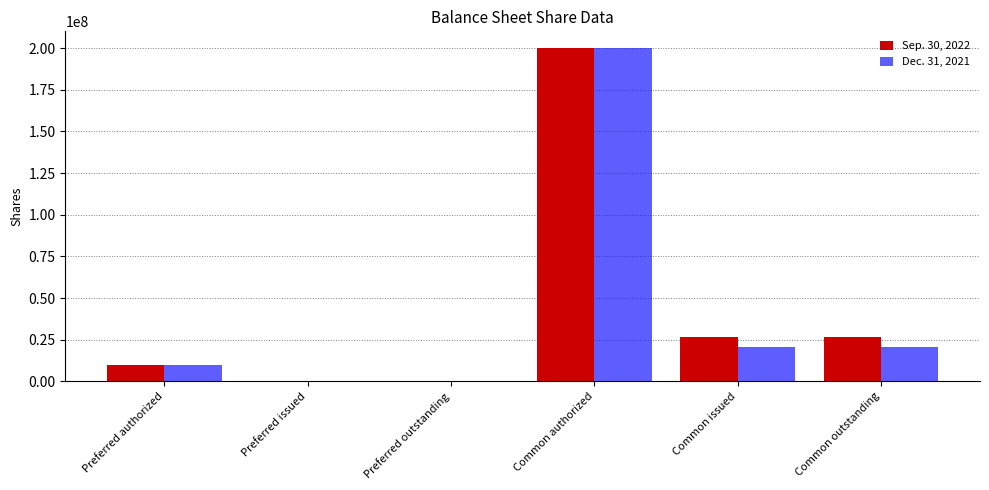

Is it true that Sep. 30, 2022 equals -114272017 at Preferred outstanding?

False